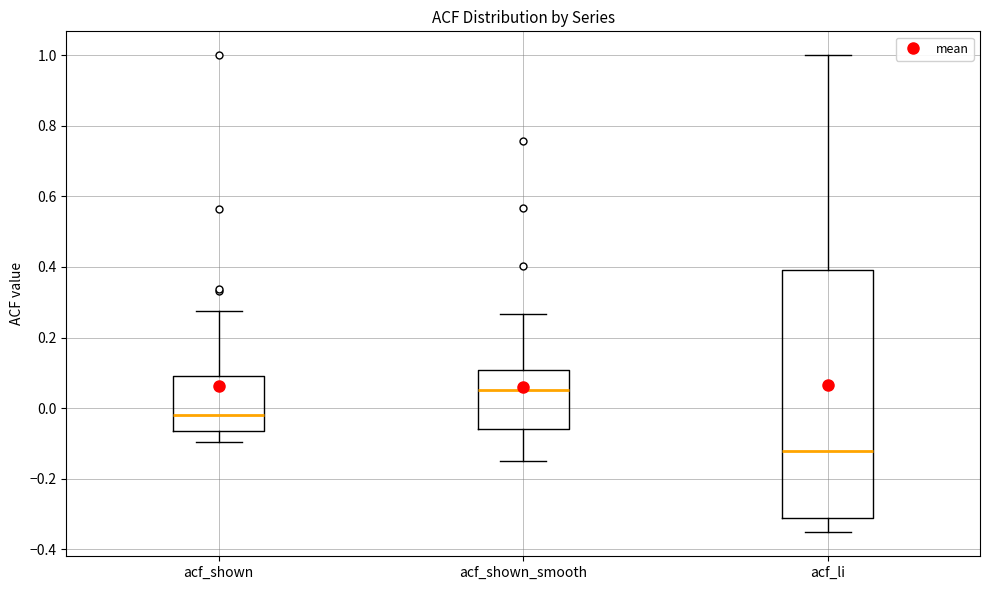

Comparing the boxes themselves (not the whiskers), which one is the tallest?

acf_li